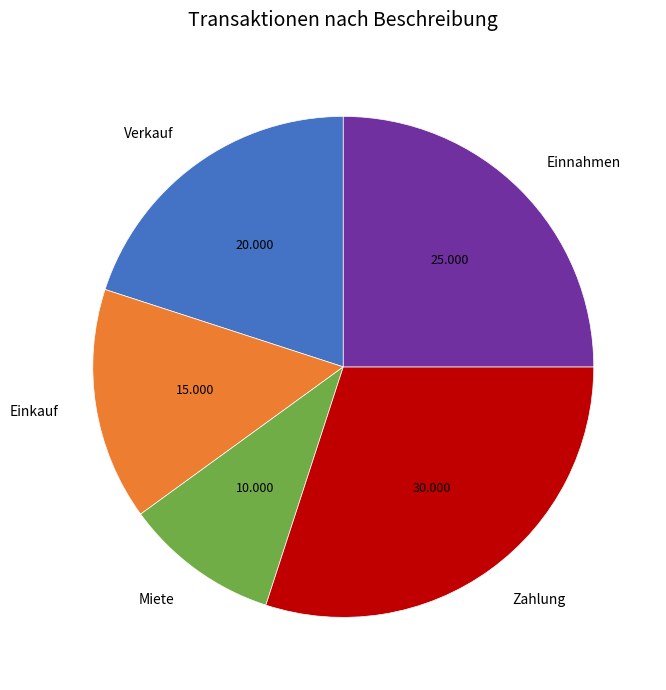

Rank the categories by value from highest to lowest.

Zahlung, Einnahmen, Verkauf, Einkauf, Miete